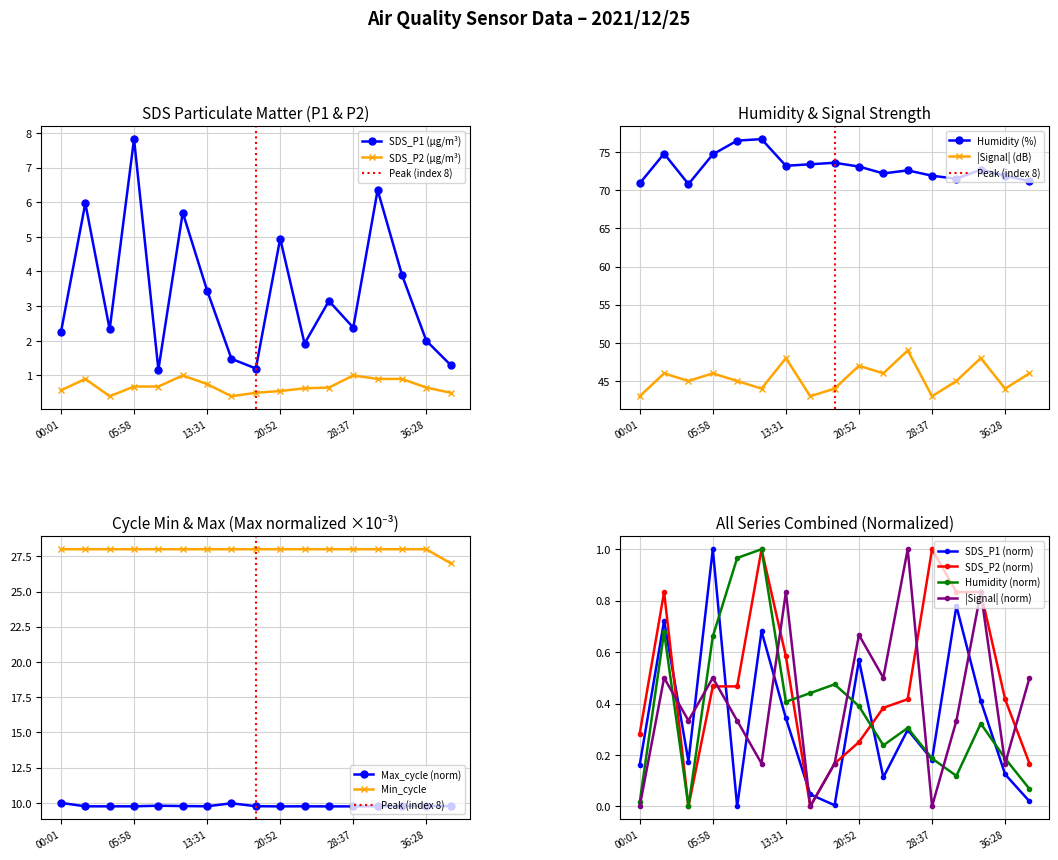

Reading left to right, list all the values displayed in this chart.

SDS_P1: 2.2	6.0	2.3	7.8	1.2	5.7	3.5	1.5	1.2	5.0	1.9	3.1	2.4	6.3	3.9	2.0	1.3
SDS_P2: 0.6	0.9	0.4	0.7	0.7	1.0	0.8	0.4	0.5	0.6	0.6	0.7	1.0	0.9	0.9	0.7	0.5
Humidity: 70.9	74.8	70.8	74.7	76.5	76.7	73.2	73.4	73.6	73.1	72.2	72.6	71.9	71.5	72.7	71.9	71.2
Signal: 43.0	46.0	45.0	46.0	45.0	44.0	48.0	43.0	44.0	47.0	46.0	49.0	43.0	45.0	48.0	44.0	46.0
Min_cycle: 28.0	28.0	28.0	28.0	28.0	28.0	28.0	28.0	28.0	28.0	28.0	28.0	28.0	28.0	28.0	28.0	27.0
Max_cycle: 10.0	9.8	9.8	9.8	9.8	9.8	9.8	10.0	9.8	9.8	9.8	9.8	9.8	9.8	9.8	9.8	9.8